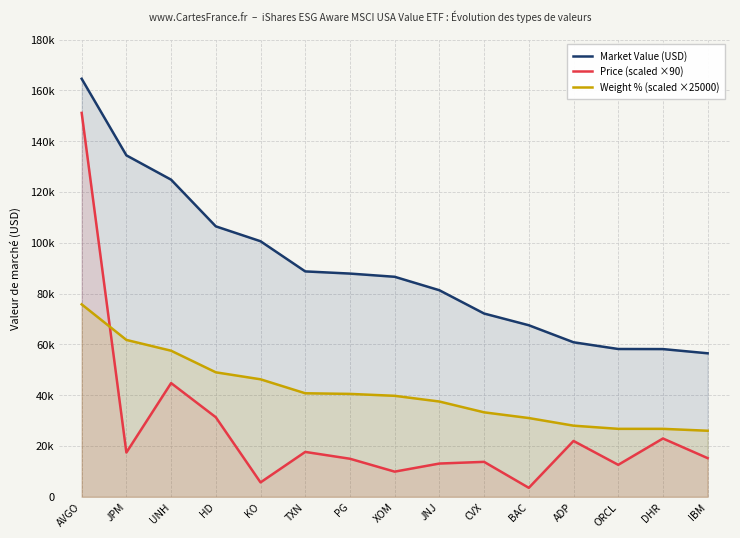

What is the minimum value for Weight % (scaled)?

26000.0